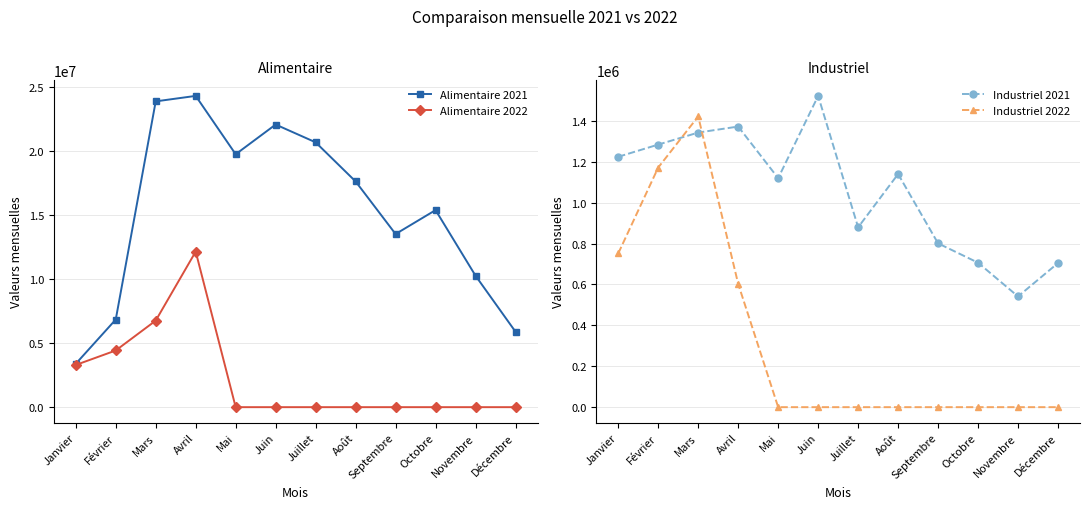

Reading left to right, list all the values displayed in this chart.

Alimentaire 2021: 3390870	6850548	23902696	24330512	19769240	22091597	20701623	17643449	13532817	15403059	10273875	5896465
Alimentaire 2022: 3298574	4430393	6764961	12161102	0	0	0	0	0	0	0	0
Industriel 2021: 1224627	1284311	1343122	1372524	1120026	1522430	879666	1140186	801089	706559	541488	704924
Industriel 2022: 752163	1172160	1421970	602580	0	0	0	0	0	0	0	0